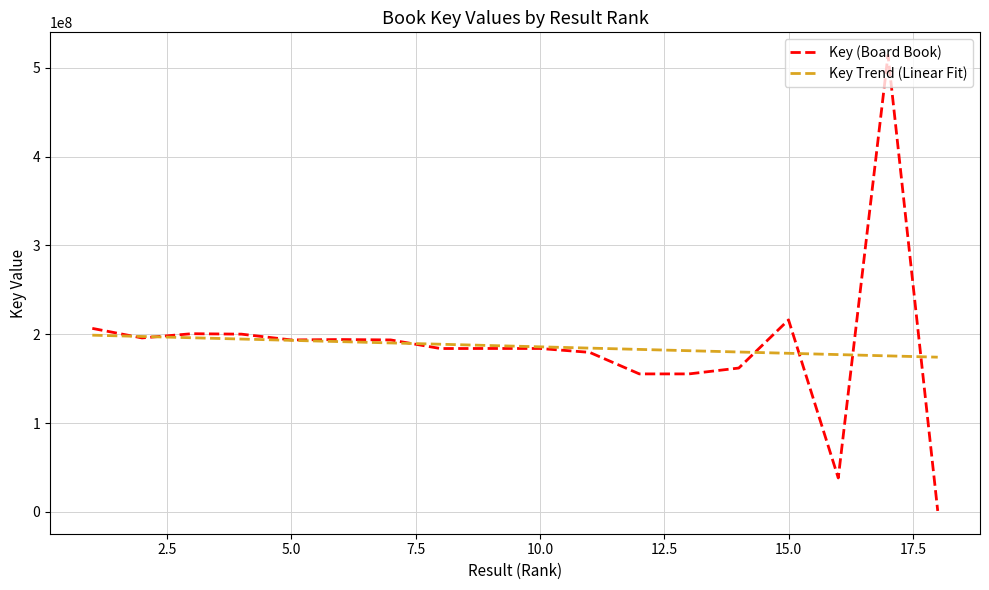

Which series has the largest range (max minus min)?

Key (Board Book)